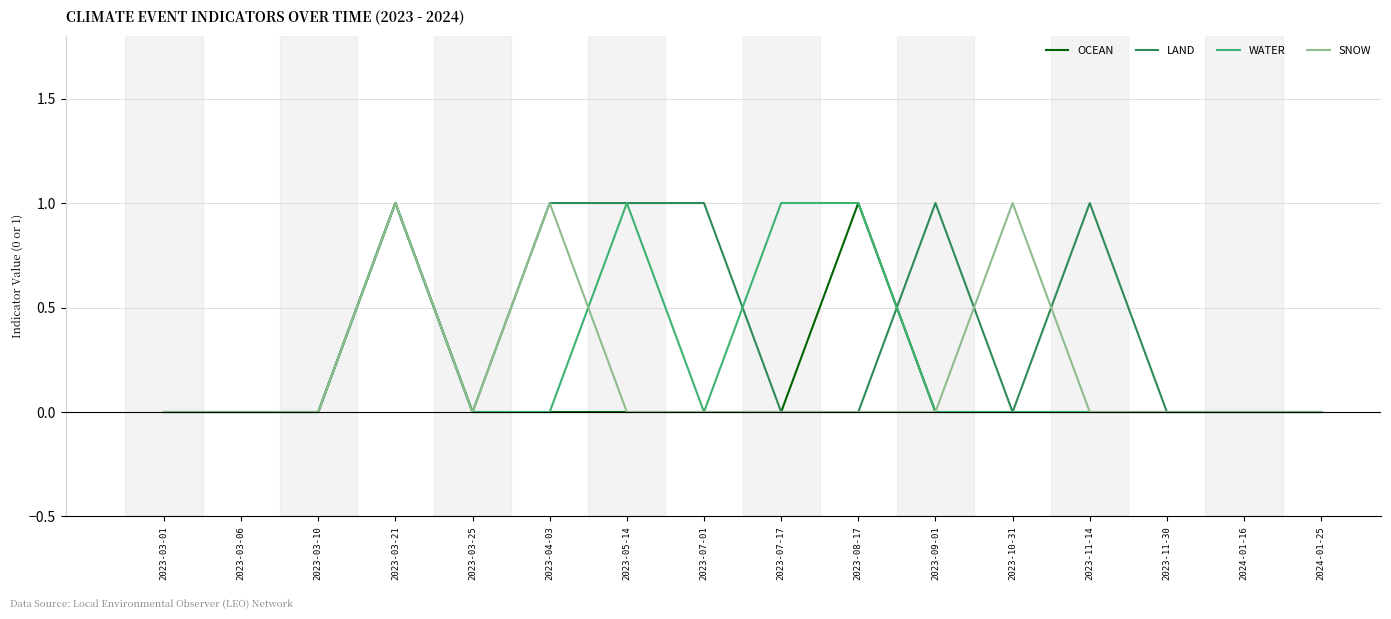

Reading left to right, extract all data points from this chart.

OCEAN: 0	0	0	1	0	0	0	0	0	1	0	0	0	0	0	0
LAND: 0	0	0	1	0	1	1	1	0	0	1	0	1	0	0	0
WATER: 0	0	0	1	0	0	1	0	1	1	0	0	0	0	0	0
SNOW: 0	0	0	1	0	1	0	0	0	0	0	1	0	0	0	0